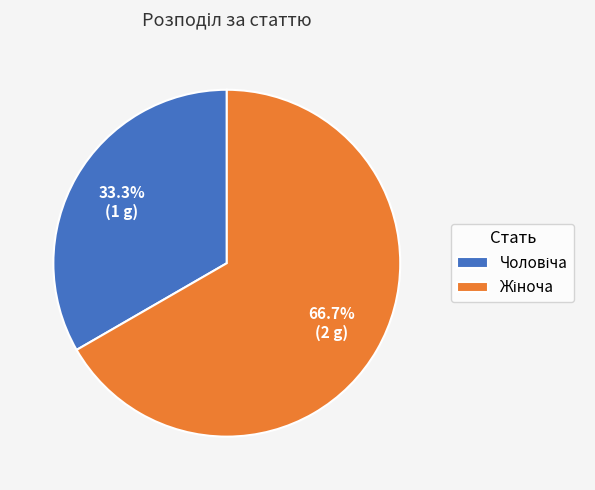

Does any single category account for the majority?

Yes